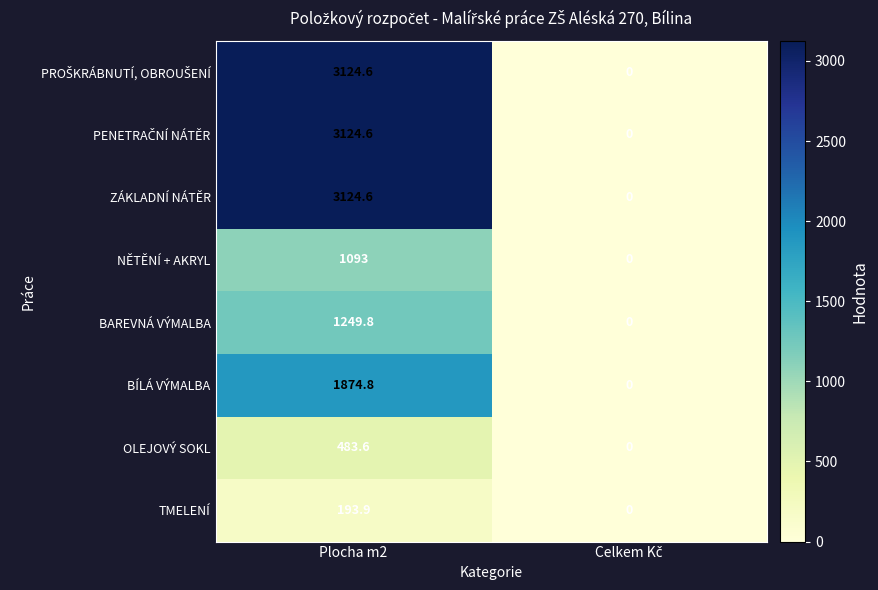

What is the spread (max minus min) of values at Plocha m2?

2930.7